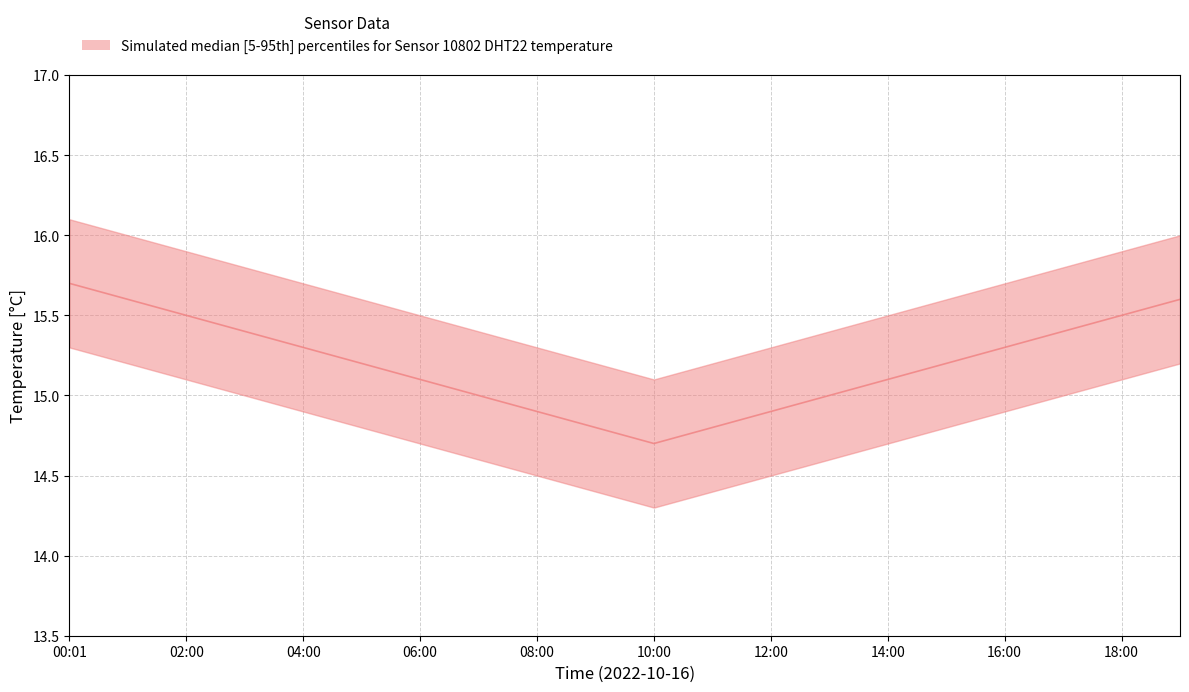

At which label does temperature_p5 reach its minimum?

10:00